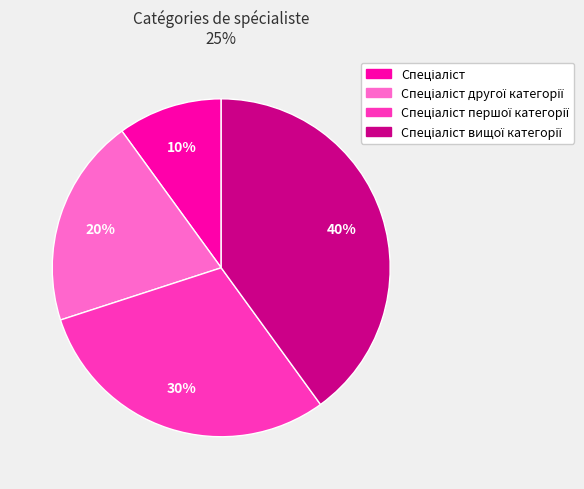

To the nearest percent, what is the average slice percentage?

25%